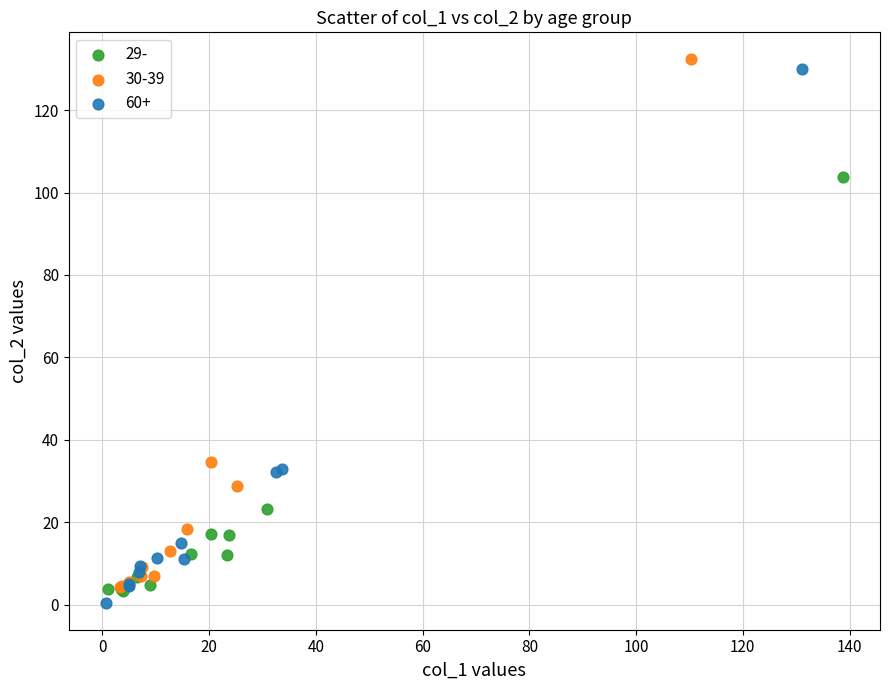

What are all the series names shown in the legend?

29-, 30-39, 60+